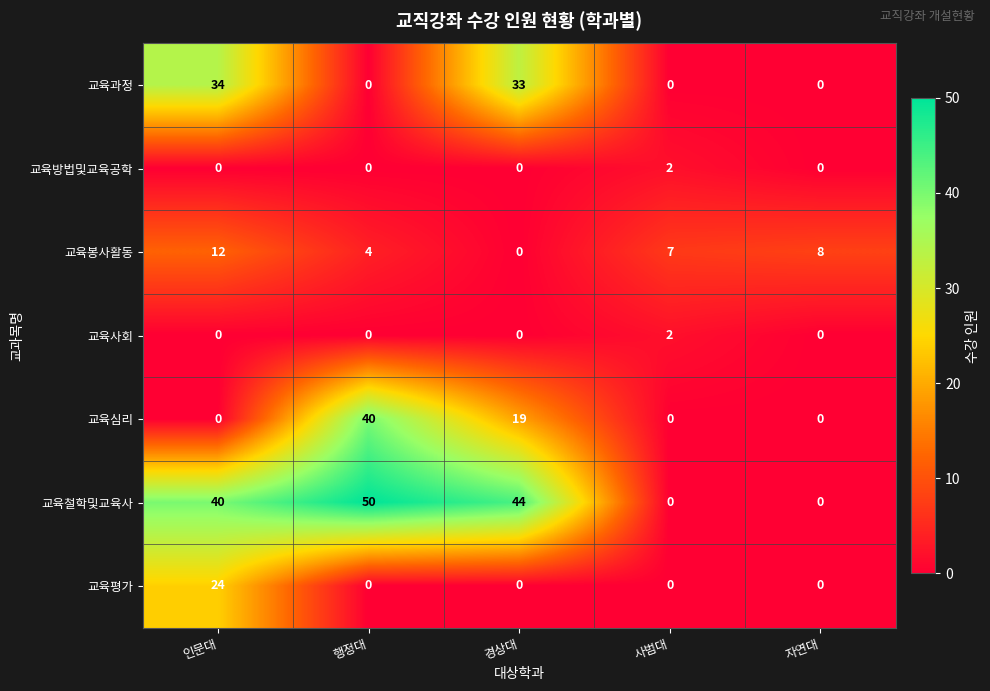

At which category is the sum across all series the highest?

인문대